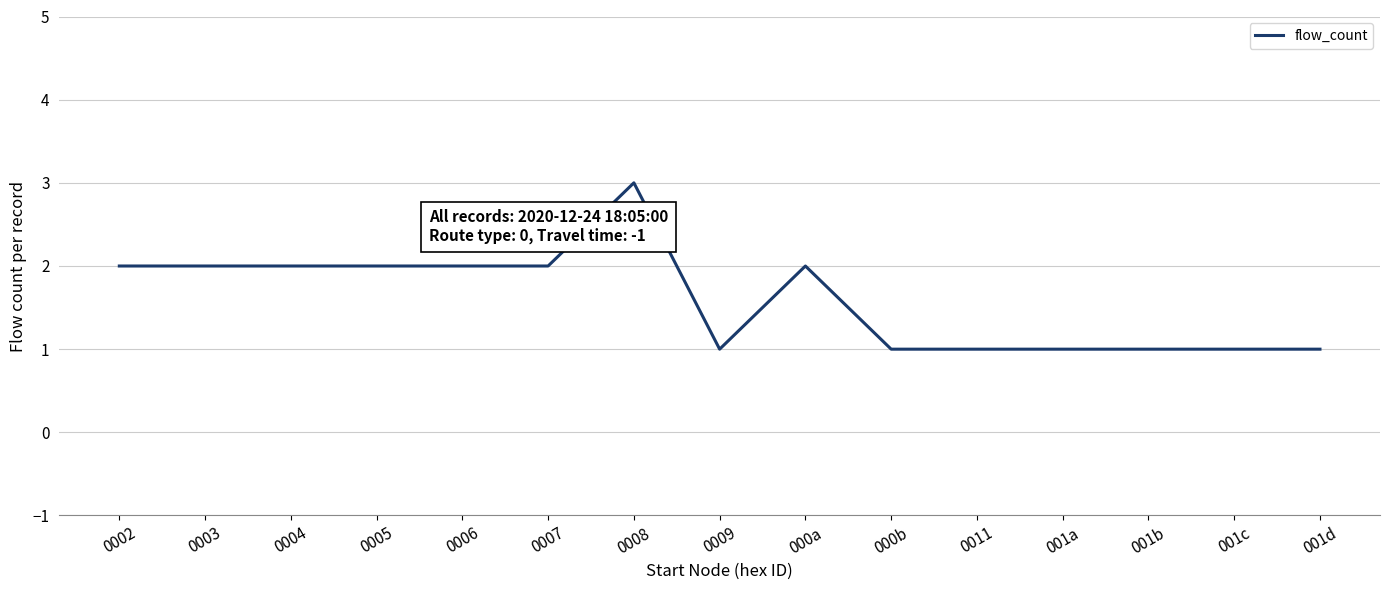

What position from the left is 0009?

8